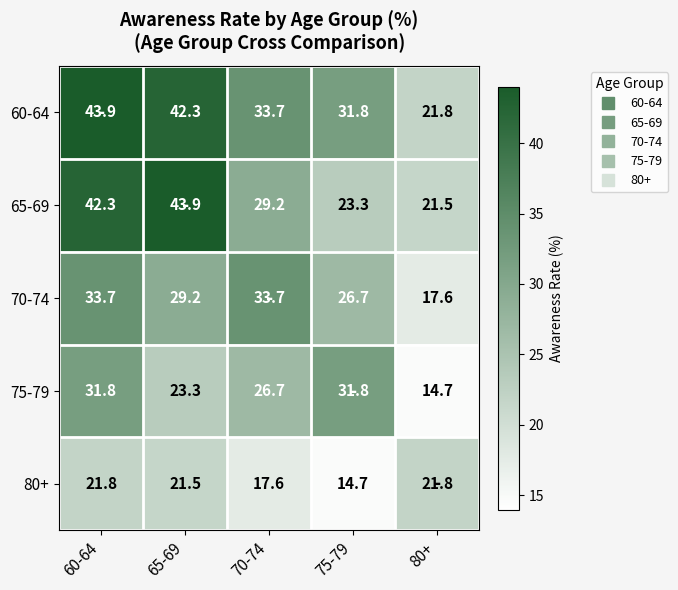

Which category has the lowest value in the 75-79 series?

80+